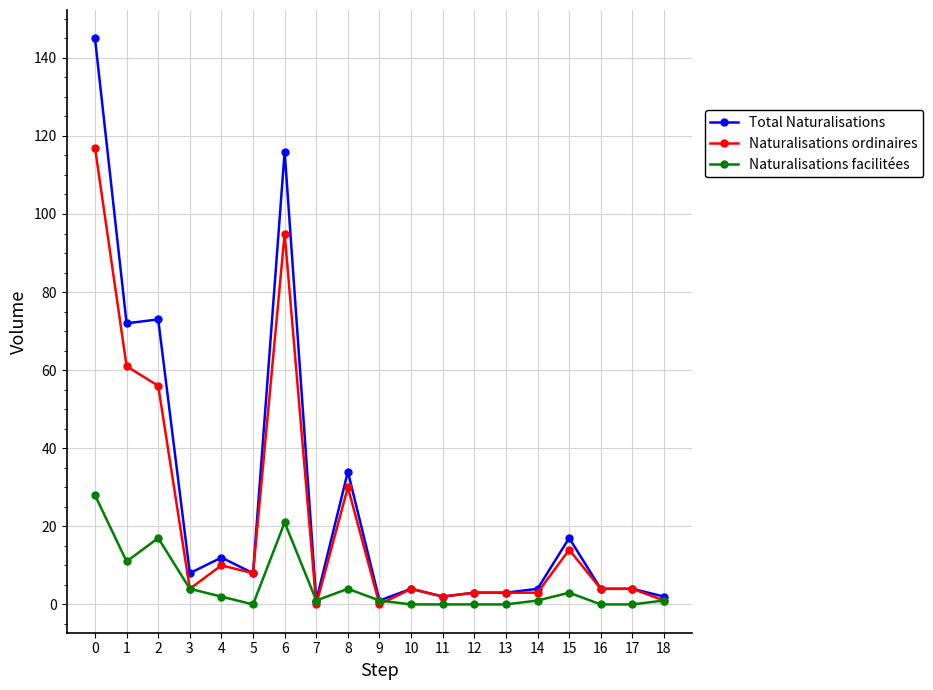

Which series has the largest range (max minus min)?

Total Naturalisations